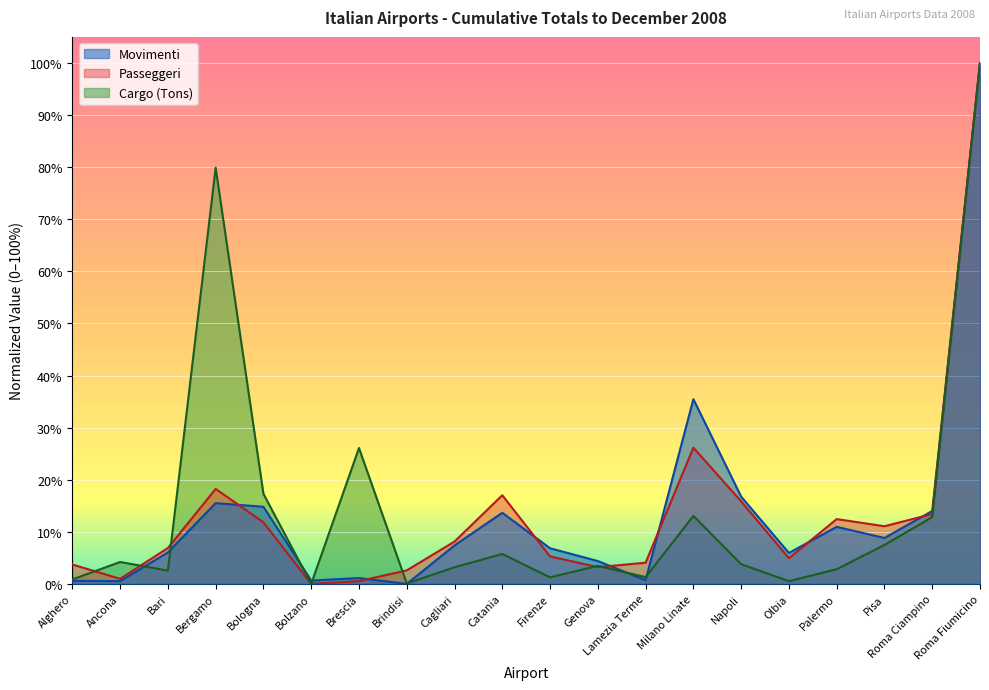

Rank the series at Milano Linate from lowest to highest value.

Cargo (Tons), Passeggeri, Movimenti